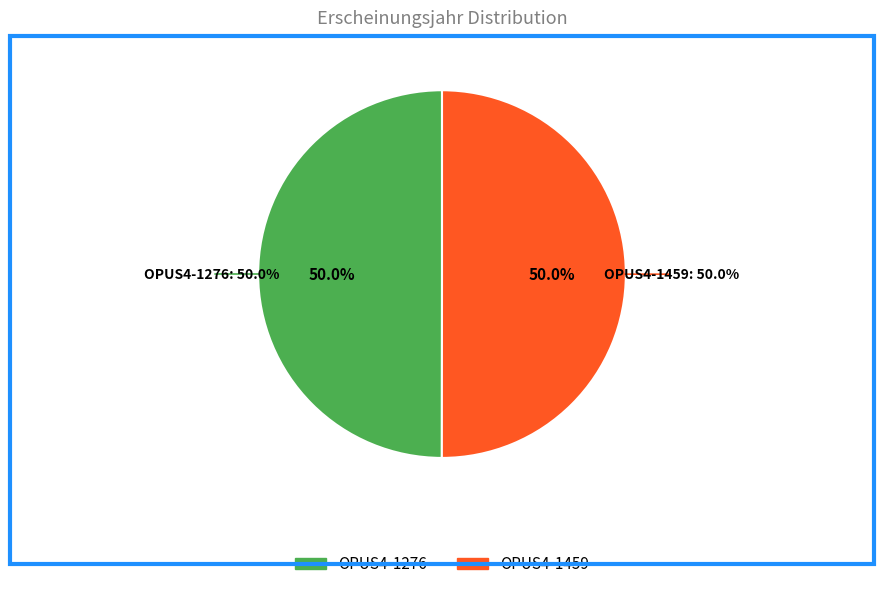

What portion of the pie excludes OPUS4-1276?

50.0%